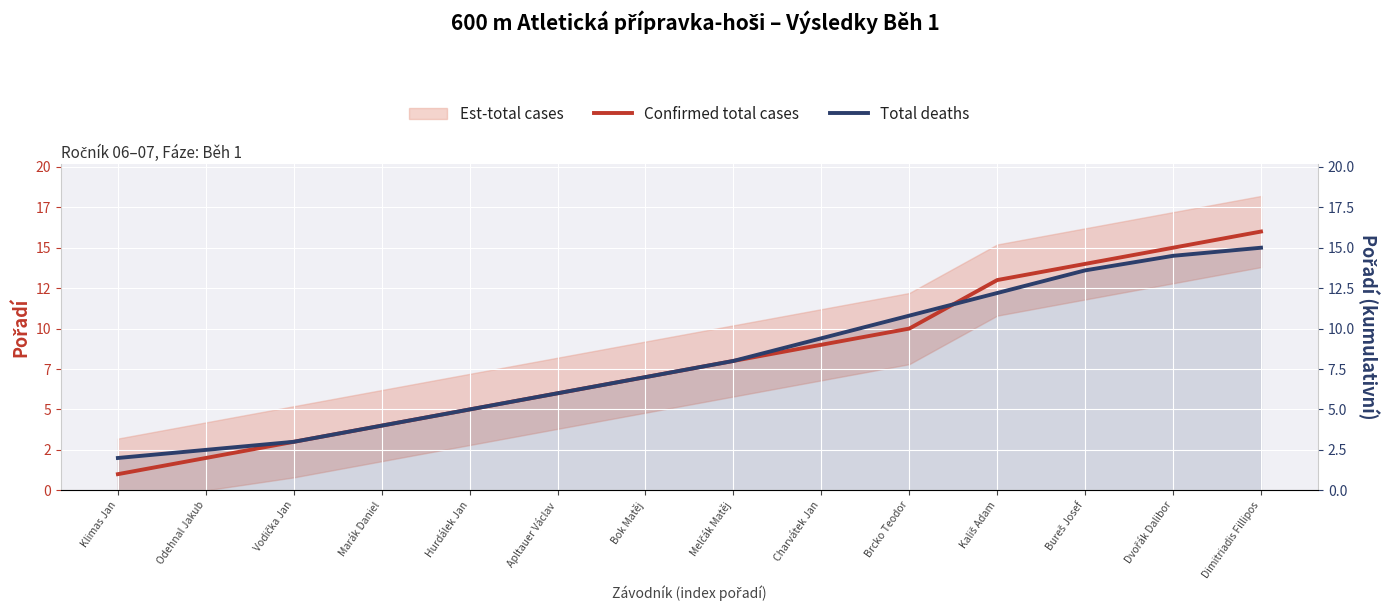

True or false: Total deaths and Confirmed total cases cross at least once.

True